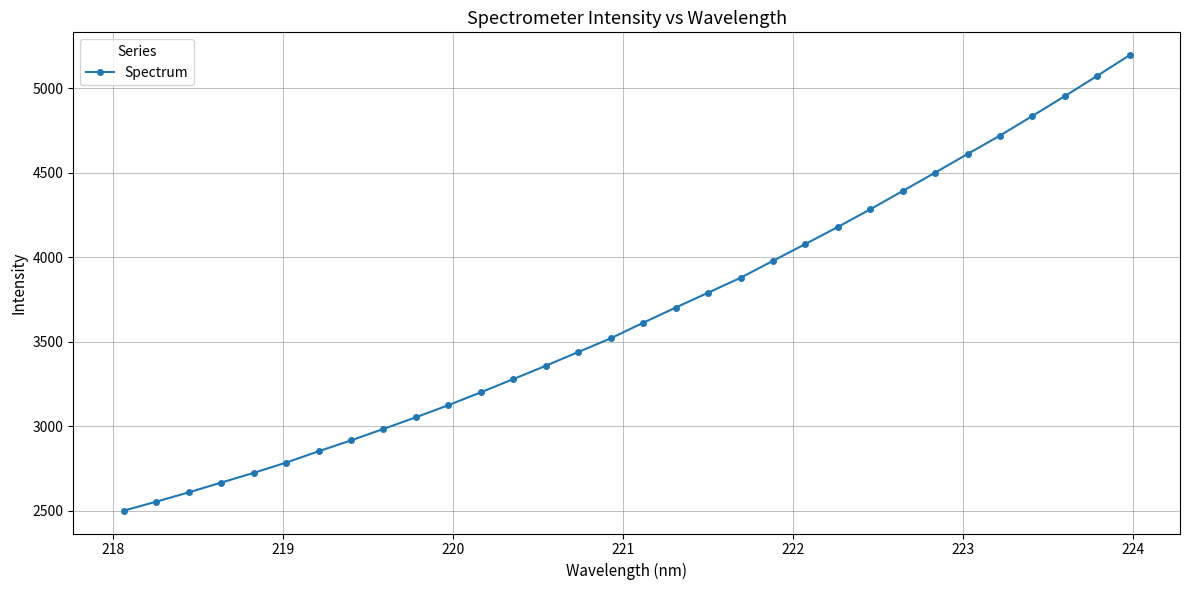

What is the maximum value shown in the chart?

5197.3